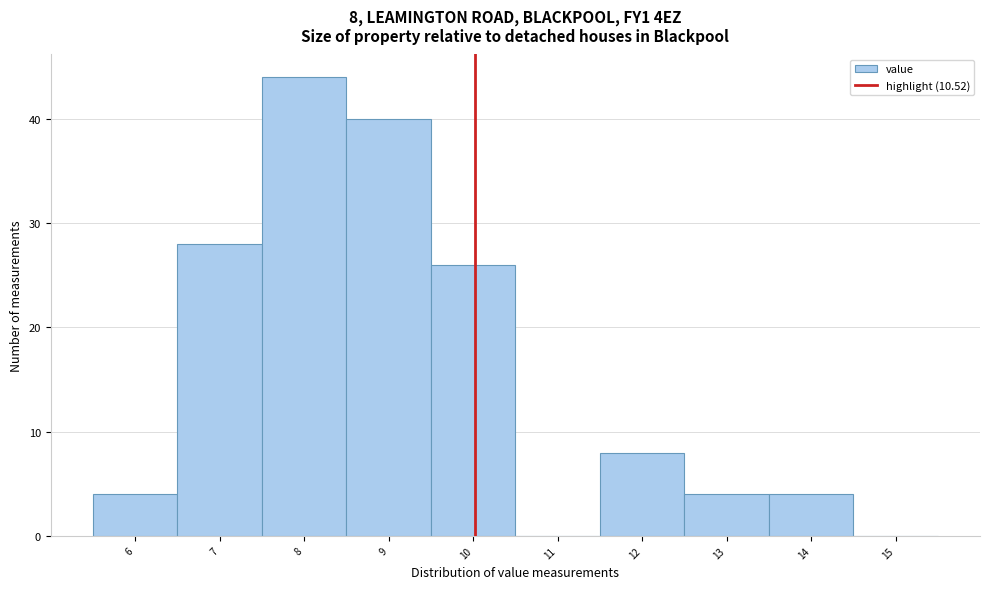

Reading left to right, transcribe all the data shown in this chart.

6=4	7=28	8=44	9=40	10=26	11=0	12=8	13=4	14=4	15=0